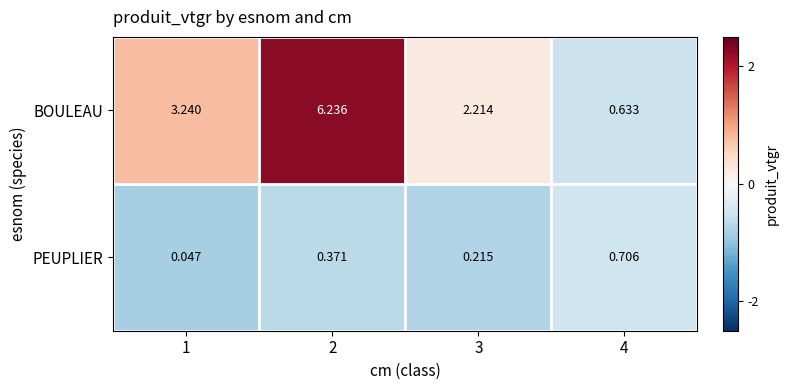

Which series has the widest spread of values?

BOULEAU